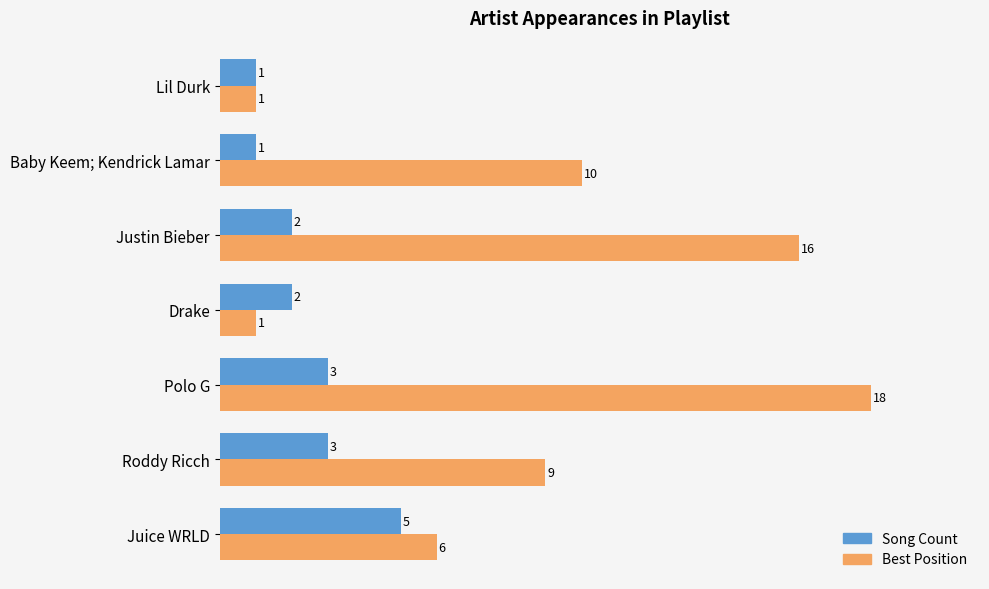

How many values in the Best Position series are below 9?

3